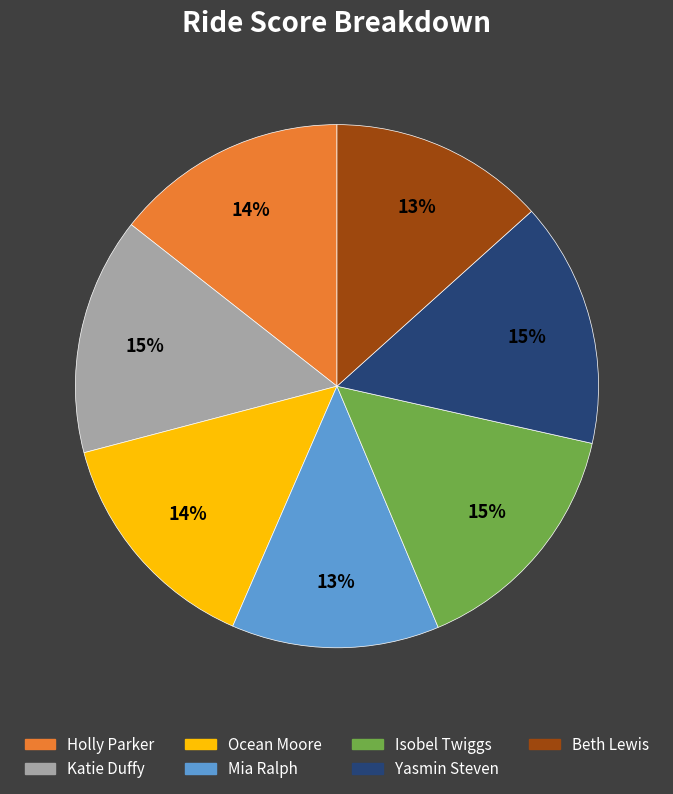

Does any single category account for the majority?

No